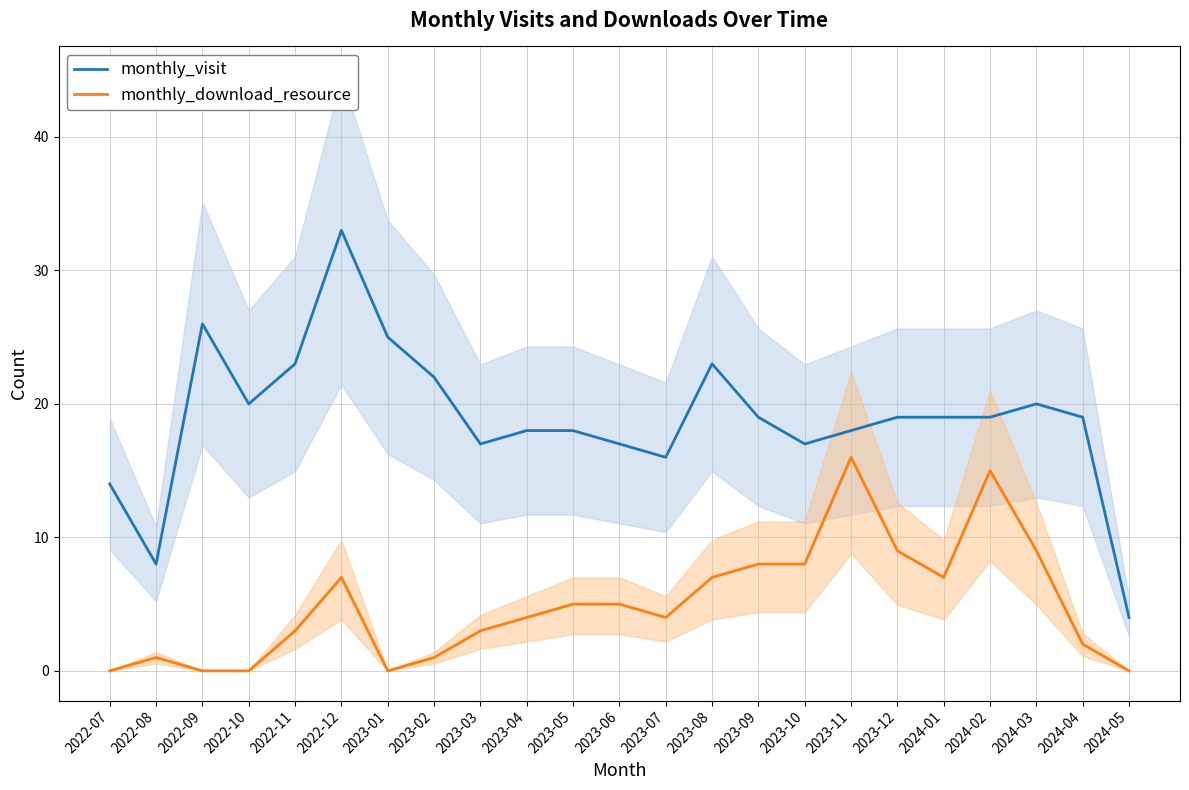

Rank the series by their maximum value, from highest to lowest.

monthly_visit, monthly_download_resource